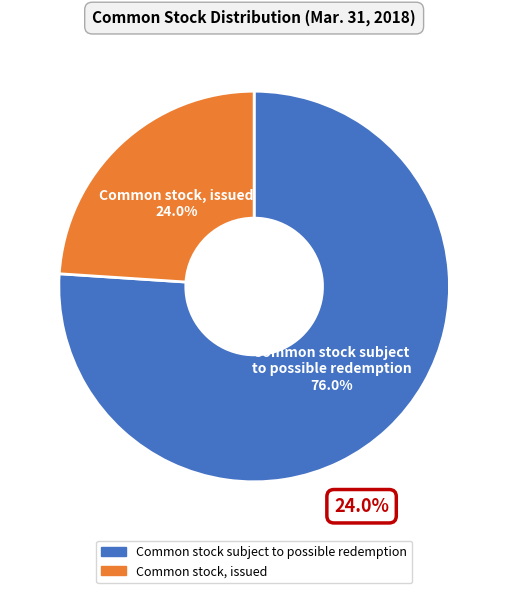

How many segments does this pie chart have?

2